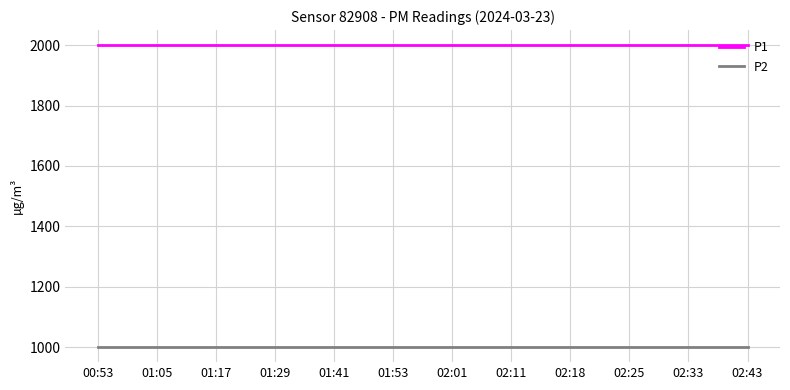

What is the average value of the P1 series?

1999.9